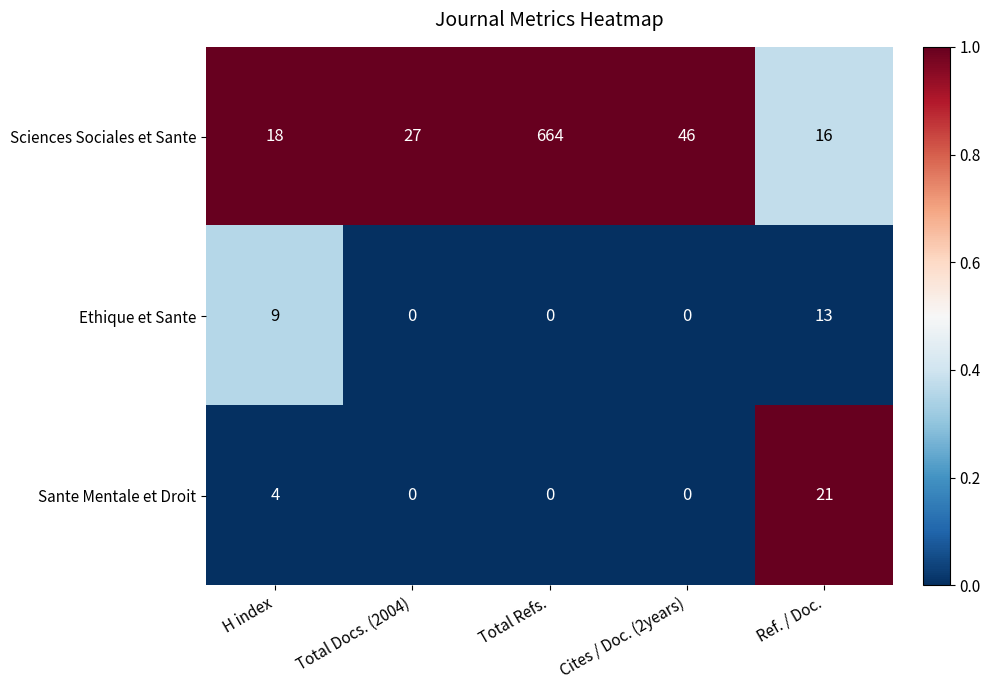

The Sciences Sociales et Sante series shows 6 at H index. True or false?

False